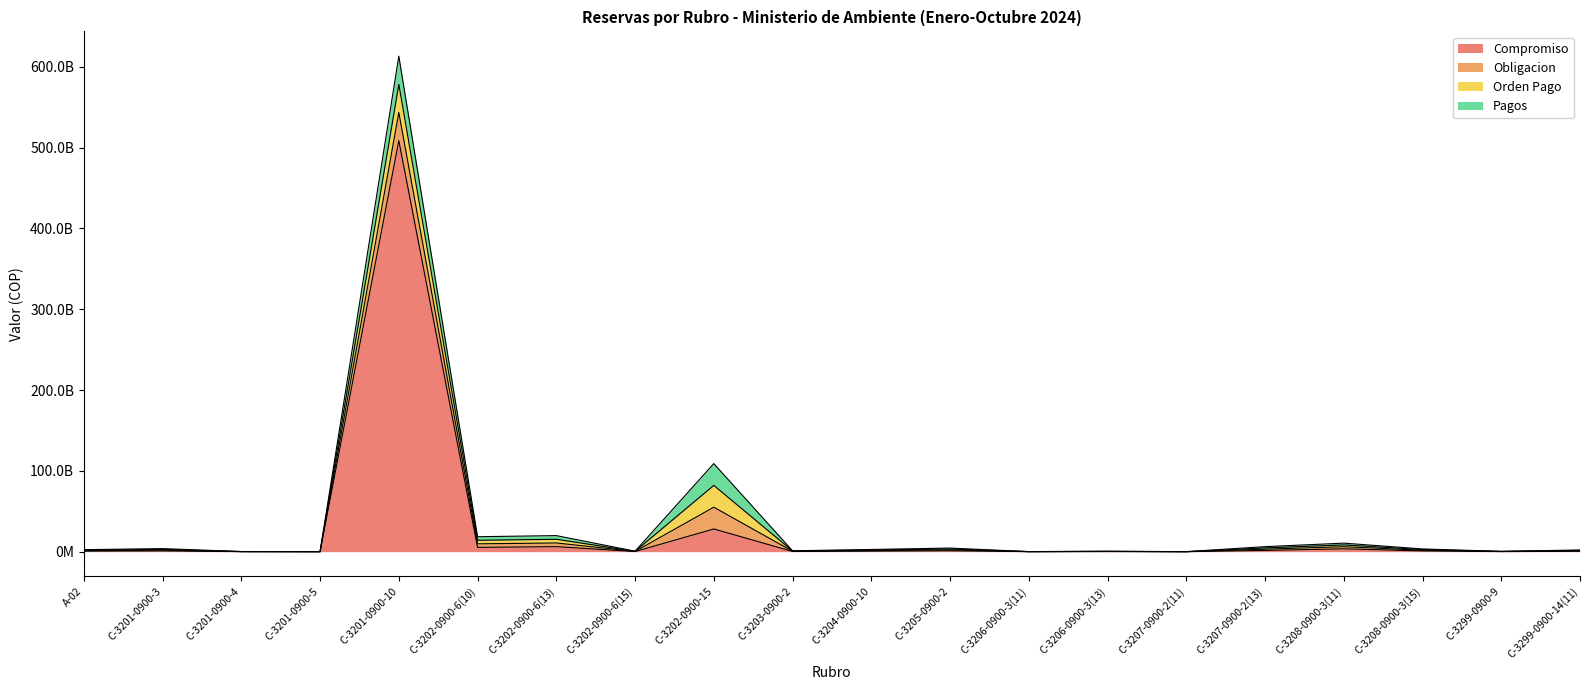

The Compromiso series shows 285649918532.7 at C-3201-0900-10. True or false?

False